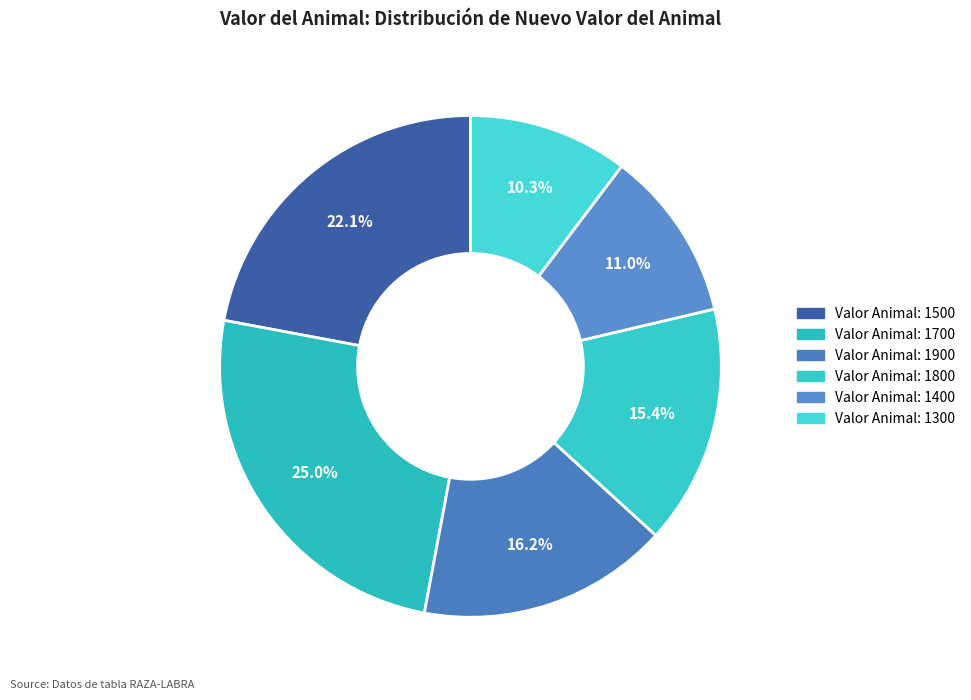

What is the smallest slice in the pie chart?

Valor Animal: 1300